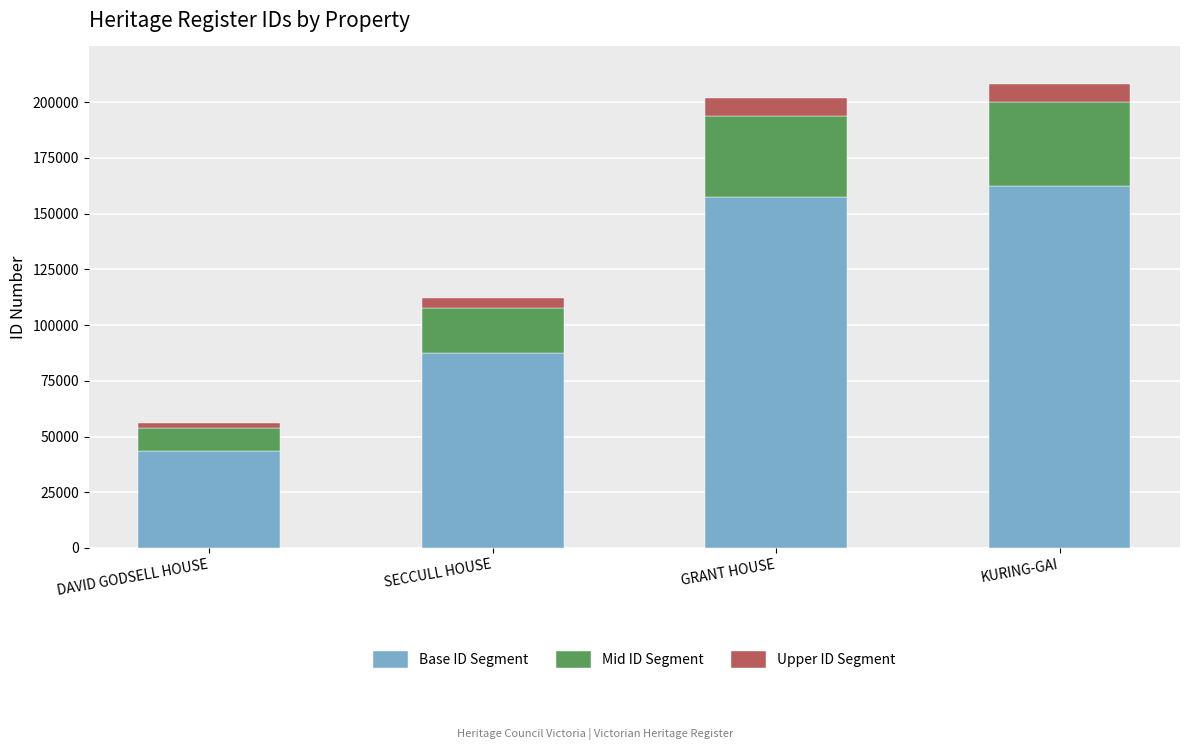

Does the chart contain stacked bars?

Yes